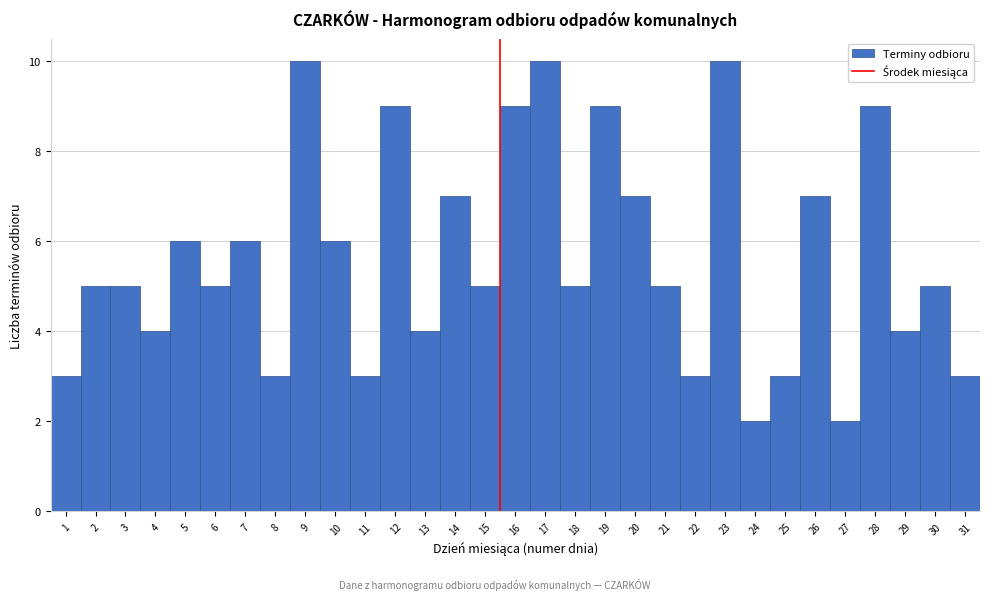

Reading left to right, transcribe this chart: for each bar, give the range it covers on the x-axis and its height. The values are not printed on the chart, so give them approximately, as read against the axis.

0.5 to 1.5: 3
1.5 to 2.5: 5
2.5 to 3.5: 5
3.5 to 4.5: 4
4.5 to 5.5: 6
5.5 to 6.5: 5
6.5 to 7.5: 6
7.5 to 8.5: 3
8.5 to 9.5: 10
9.5 to 10.5: 6
10.5 to 11.5: 3
11.5 to 12.5: 9
12.5 to 13.5: 4
13.5 to 14.5: 7
14.5 to 15.5: 5
15.5 to 16.5: 9
16.5 to 17.5: 10
17.5 to 18.5: 5
18.5 to 19.5: 9
19.5 to 20.5: 7
20.5 to 21.5: 5
21.5 to 22.5: 3
22.5 to 23.5: 10
23.5 to 24.5: 2
24.5 to 25.5: 3
25.5 to 26.5: 7
26.5 to 27.5: 2
27.5 to 28.5: 9
28.5 to 29.5: 4
29.5 to 30.5: 5
30.5 to 31.5: 3